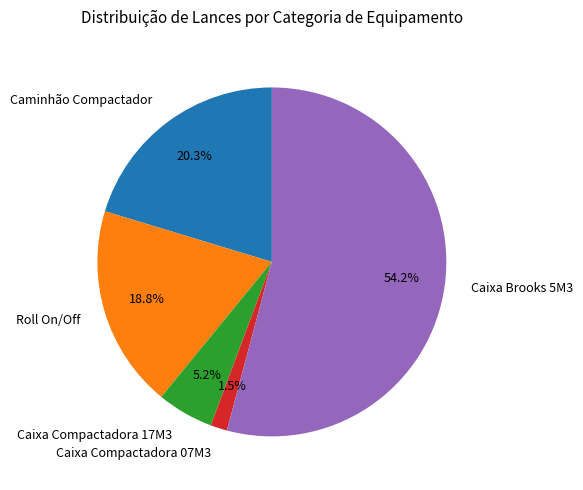

Rank the categories by value from lowest to highest.

Caixa Compactadora 07M3, Caixa Compactadora 17M3, Roll On/Off, Caminhão Compactador, Caixa Brooks 5M3